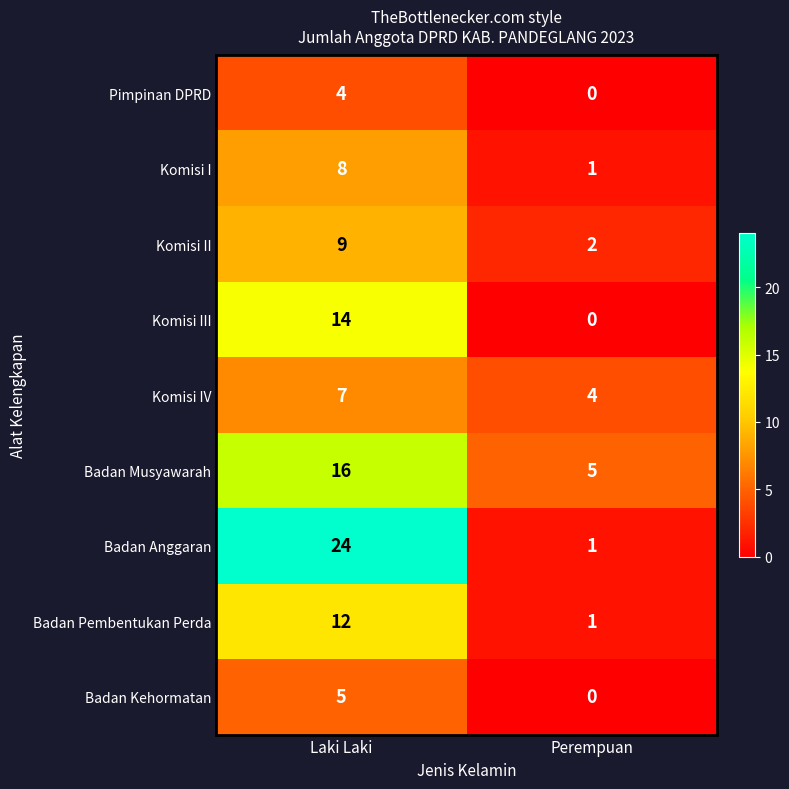

At which label does Komisi IV reach its minimum?

Perempuan